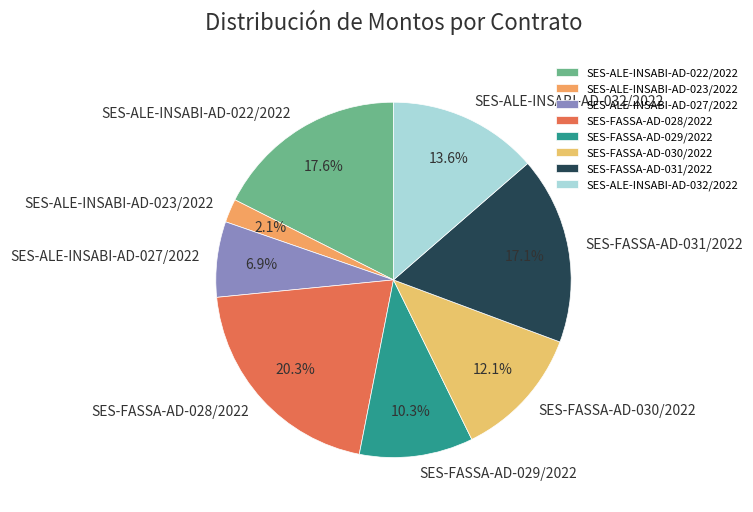

Does SES-ALE-INSABI-AD-022/2022 account for over 50% of the chart?

No